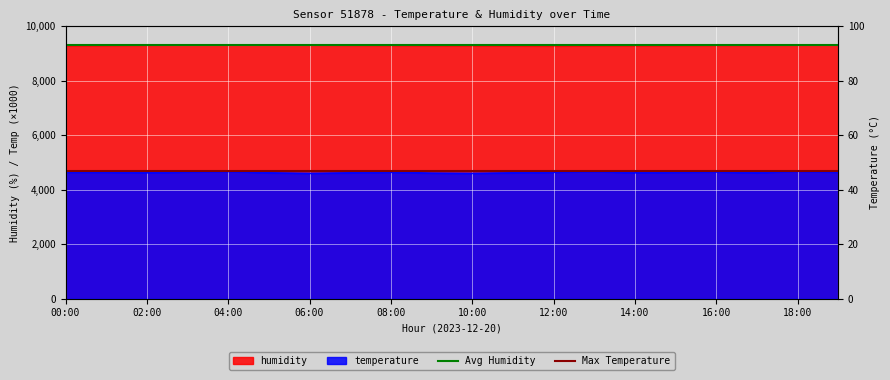

Is the value of Avg Humidity at 02:00 greater than the value of Max Temperature at 00:00?

Yes